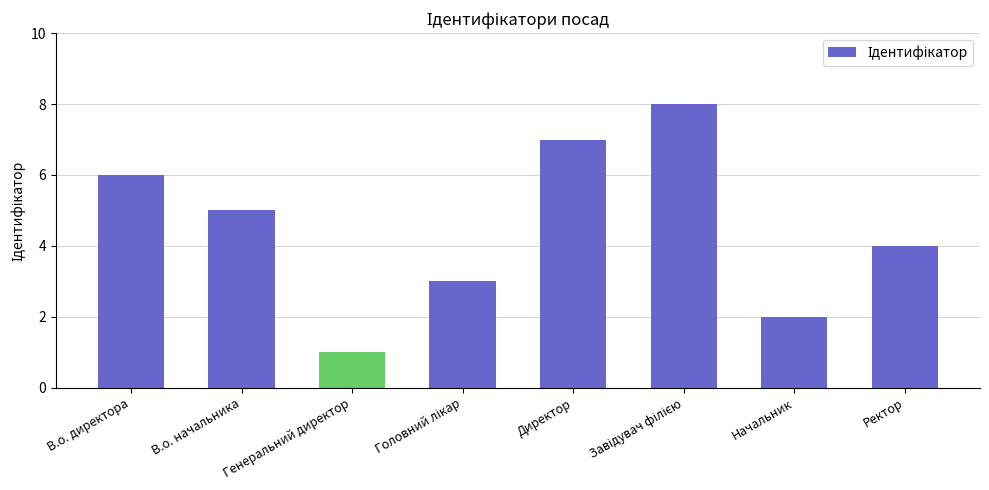

The value at В.о. начальника is 2. True or false?

False